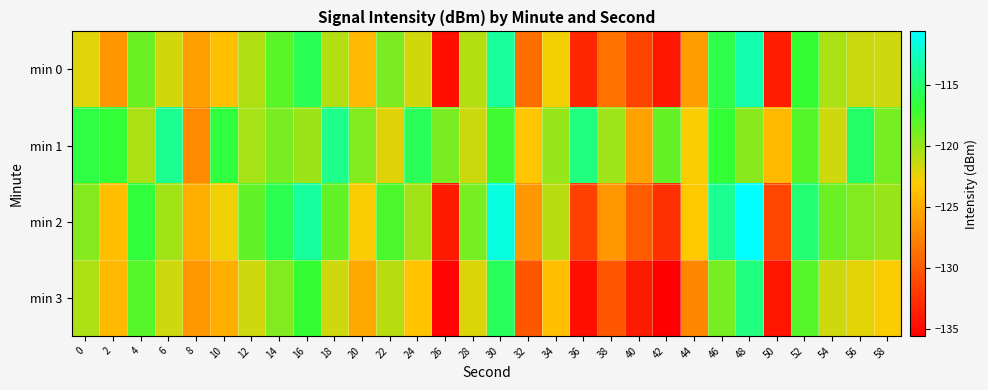

Reading right to left, extract all data points from this chart.

min 0: 58=-121.6	56=-121.4	54=-120.5	52=-116.8	50=-133.8	48=-113.0	46=-116.1	44=-125.9	42=-134.1	40=-131.4	38=-128.6	36=-133.1	34=-122.6	32=-128.8	30=-113.6	28=-120.7	26=-134.6	24=-121.7	22=-119.0	20=-124.2	18=-120.8	16=-115.8	14=-118.0	12=-120.7	10=-123.8	8=-125.8	6=-121.7	4=-118.6	2=-126.3	0=-122.1
min 1: 58=-118.9	56=-115.2	54=-121.6	52=-117.9	50=-124.1	48=-119.5	46=-116.8	44=-122.9	42=-118.3	40=-125.7	38=-120.1	36=-114.6	34=-119.9	32=-123.5	30=-117.2	28=-121.5	26=-118.9	24=-115.7	22=-122.1	20=-119.3	18=-114.2	16=-120.1	14=-119.0	12=-120.4	10=-116.5	8=-127.1	6=-113.9	4=-120.5	2=-116.7	0=-116.3
min 2: 58=-119.9	56=-119.2	54=-118.6	52=-114.9	50=-131.2	48=-110.6	46=-113.9	44=-123.2	42=-132.6	40=-129.9	38=-126.2	36=-131.6	34=-120.9	32=-126.2	30=-111.6	28=-118.9	26=-133.9	24=-120.2	22=-117.6	20=-122.9	18=-118.2	16=-113.6	14=-115.9	12=-118.2	10=-122.6	8=-124.9	6=-120.2	4=-116.6	2=-123.9	0=-119.3
min 3: 58=-122.9	56=-122.2	54=-121.6	52=-117.9	50=-134.2	48=-114.6	46=-118.9	44=-127.2	42=-135.6	40=-133.9	38=-130.2	36=-134.6	34=-123.9	32=-130.2	30=-115.6	28=-121.9	26=-135.2	24=-123.6	22=-120.9	20=-125.2	18=-121.6	16=-116.9	14=-119.2	12=-121.6	10=-124.9	8=-126.2	6=-121.6	4=-117.9	2=-124.2	0=-120.6